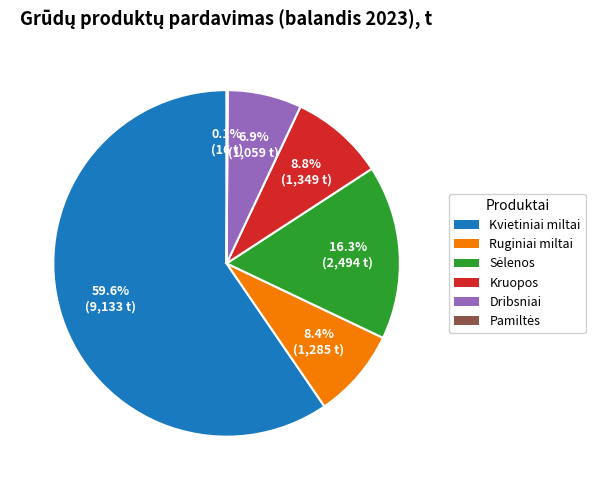

Which slice is the largest?

Kvietiniai miltai